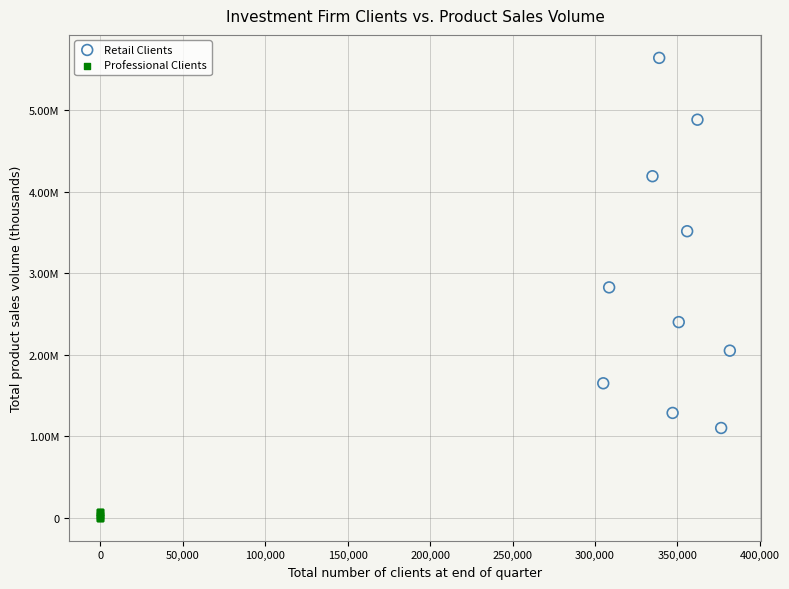

Which series reaches the maximum Y coordinate?

Retail Clients